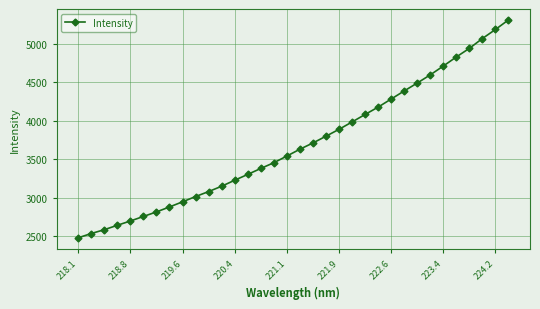

Reading right to left, extract all data points from this chart.

5308.7	5184.6	5067.4	4940.0	4828.4	4710.7	4596.3	4490.2	4387.7	4282.9	4178.2	4082.6	3985.4	3890.0	3800.7	3713.1	3632.0	3543.2	3456.7	3382.5	3305.1	3229.5	3151.8	3082.6	3017.9	2949.4	2882.9	2818.3	2759.4	2700.6	2644.8	2587.5	2537.8	2482.4